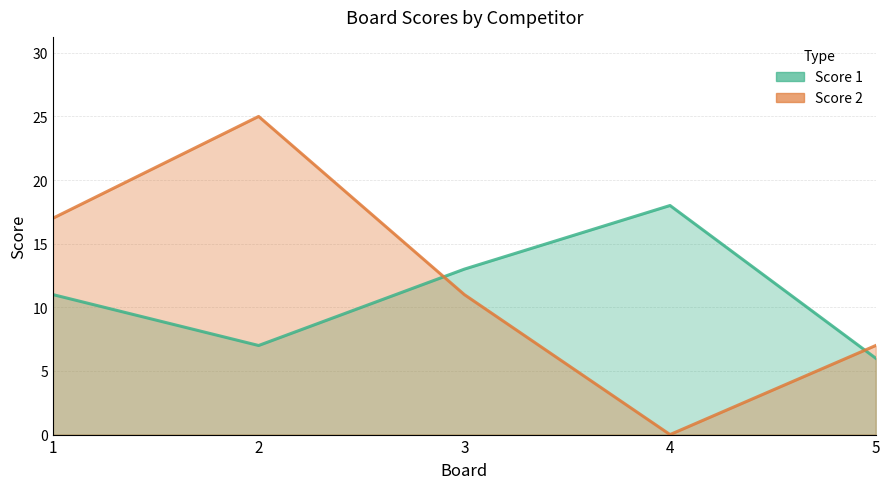

What is the difference between the maximum and second lowest values in the Score 2 series?

18